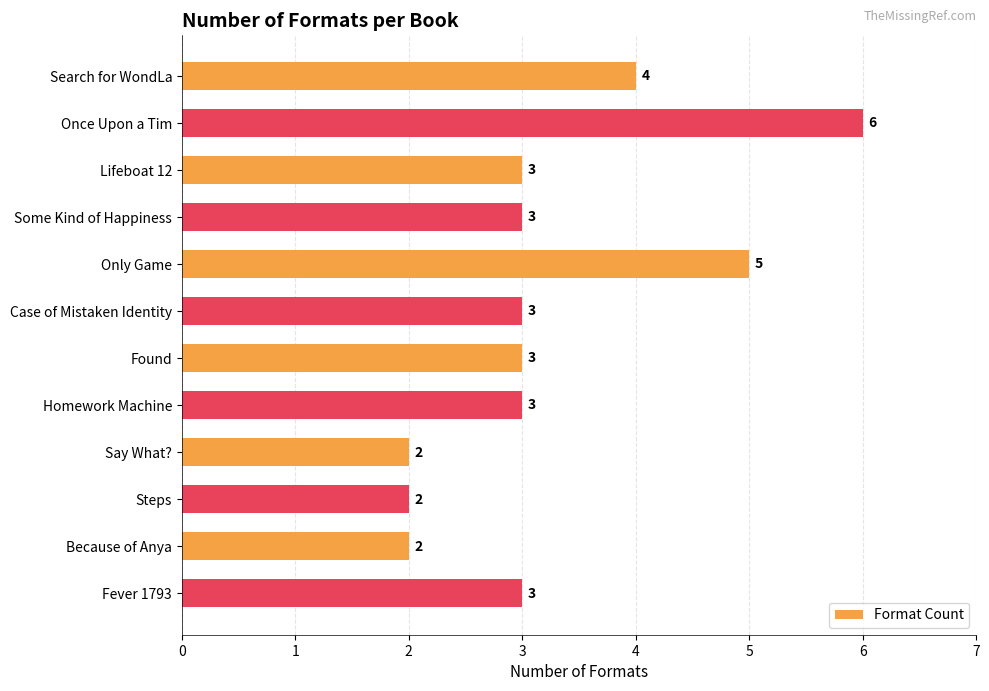

Count the values in the range 3 to 4.

7